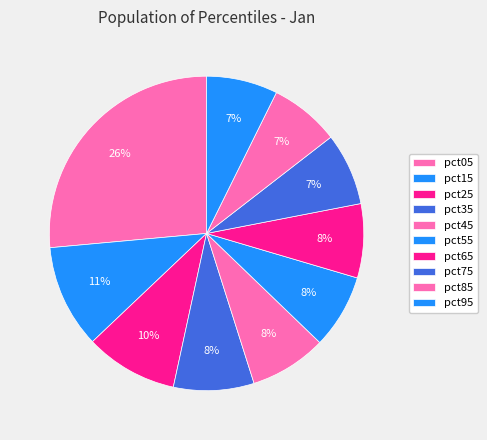

Is it true that pct85 is 1% of the pie?

False